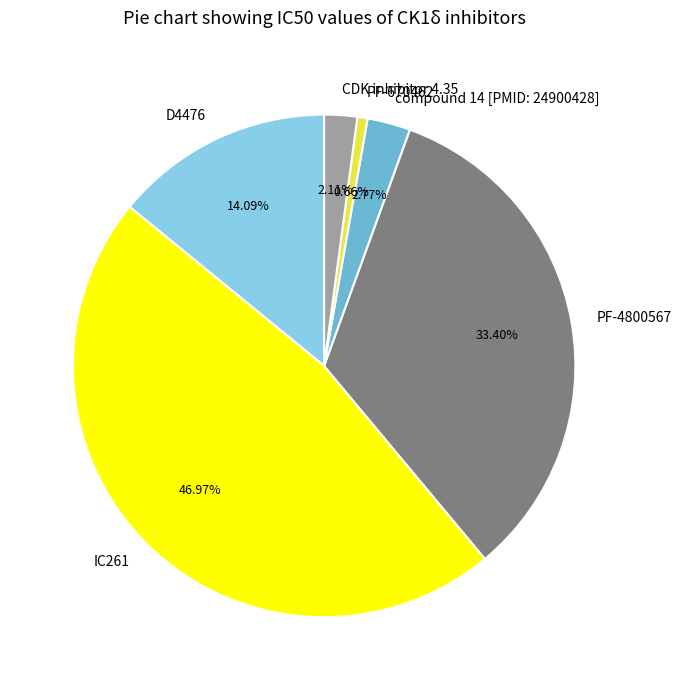

Is it true that D4476 is 14% of the pie?

True